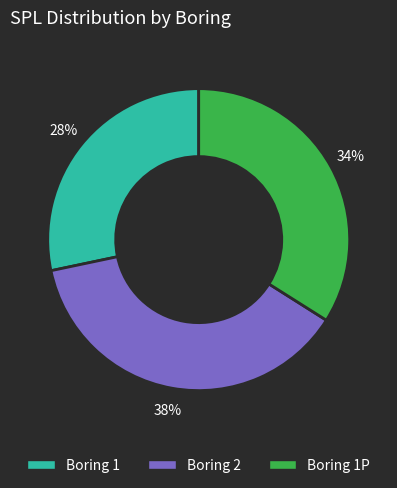

To the nearest percent, what is the average slice percentage?

33%